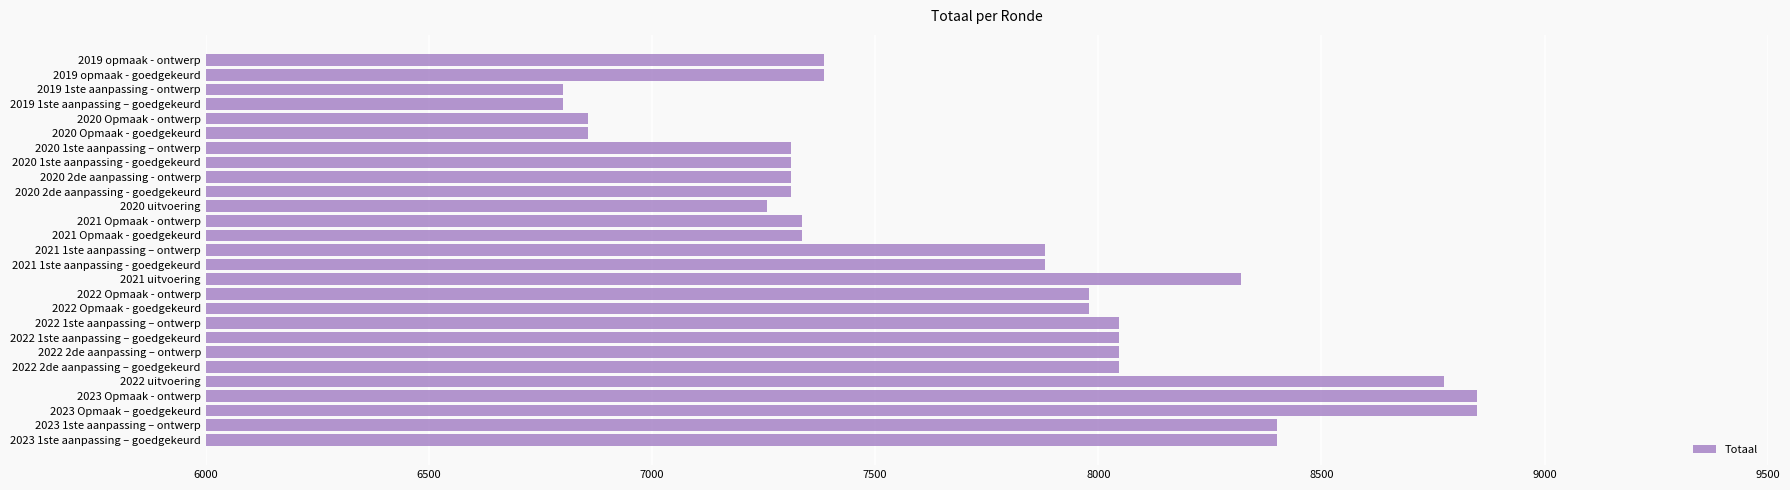

What is the ratio of the value at 2019 1ste aanpassing - ontwerp to the value at 2020 Opmaak - ontwerp?

1.0